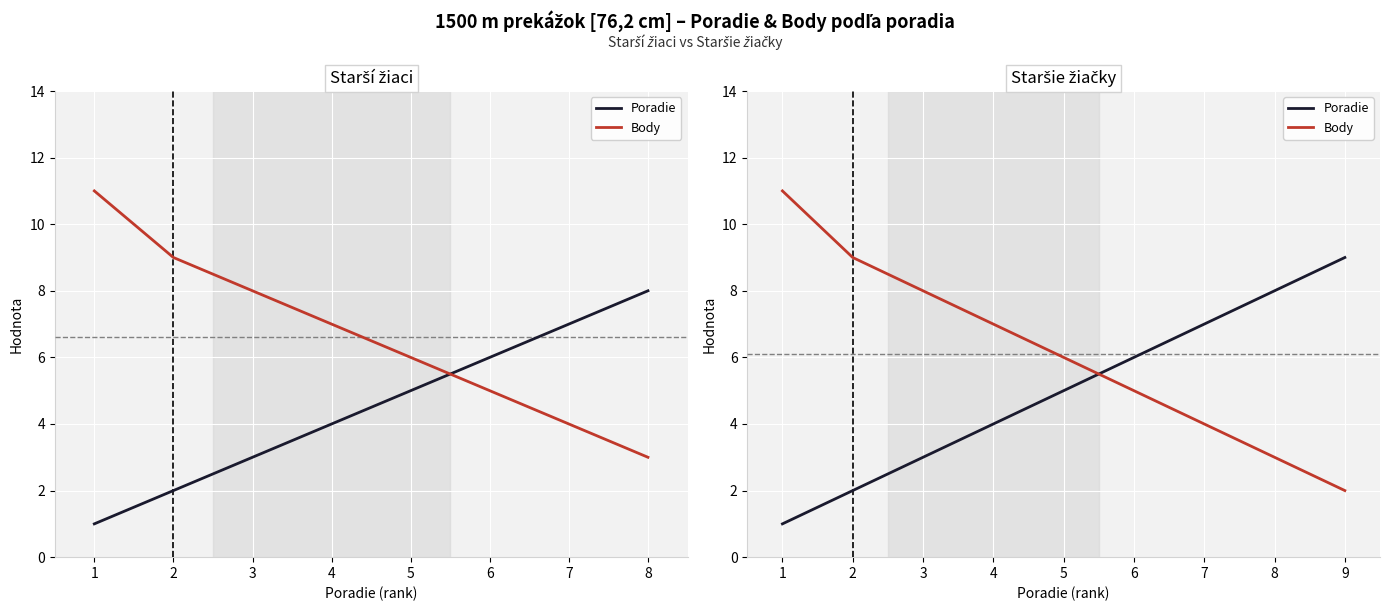

Which series has the widest spread of values?

Body